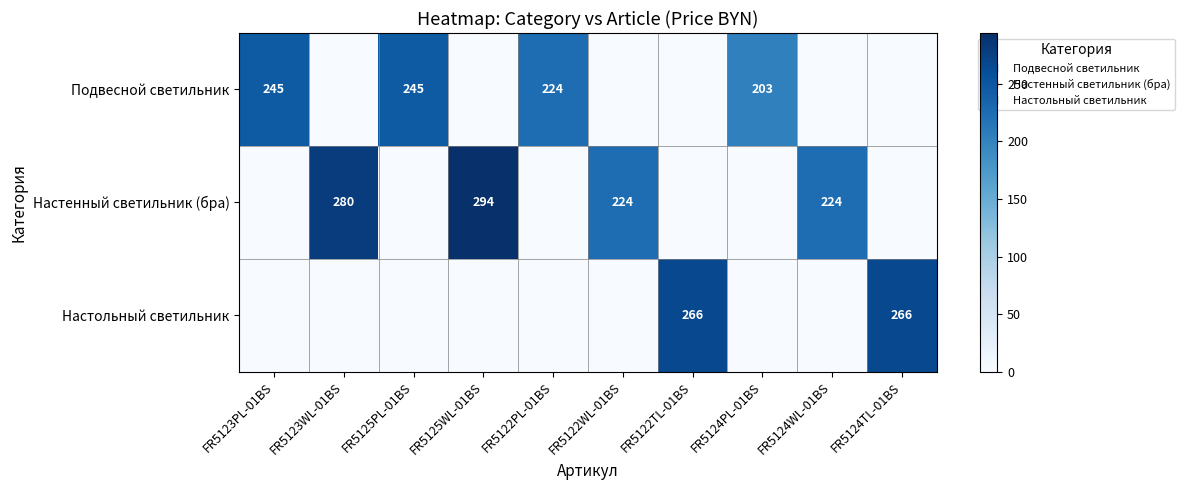

List the series in order of their peak value, lowest first.

Подвесной светильник, Настольный светильник, Настенный светильник (бра)